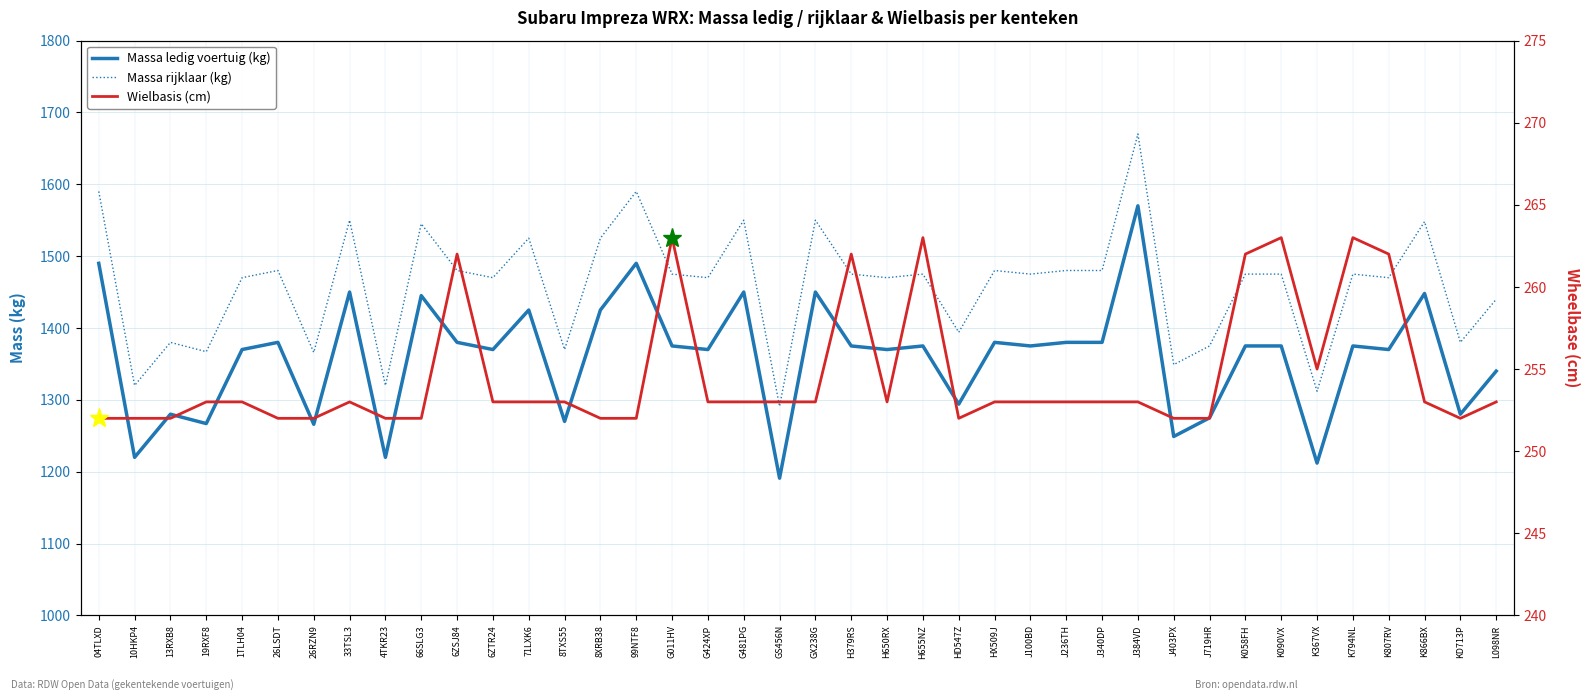

Reading left to right, list all the values displayed in this chart.

Massa ledig voertuig (kg): 04TLXD=1490	10HKP4=1220	13RXB8=1280	19RXF8=1267	1TLH04=1370	26LSDT=1380	26RZN9=1266	33TSL3=1450	4TKR23=1220	66SLG3=1445	6ZSJ84=1380	6ZTR24=1370	71LXK6=1425	8TXS55=1270	8XRB38=1425	99NTF8=1490	G011HV=1375	G424XP=1370	G481PG=1450	GS456N=1191	GX238G=1450	H379RS=1375	H650RX=1370	H655NZ=1375	HD547Z=1294	HX509J=1380	J100BD=1375	J236TH=1380	J340DP=1380	J384VD=1570	J403PX=1249	J719HR=1275	K058FH=1375	K090VX=1375	K367VX=1212	K794NL=1375	K807RV=1370	K866BX=1448	KD713P=1280	L098NR=1340
Massa rijklaar (kg): 04TLXD=1590	10HKP4=1320	13RXB8=1380	19RXF8=1367	1TLH04=1470	26LSDT=1480	26RZN9=1366	33TSL3=1550	4TKR23=1320	66SLG3=1545	6ZSJ84=1480	6ZTR24=1470	71LXK6=1525	8TXS55=1370	8XRB38=1525	99NTF8=1590	G011HV=1475	G424XP=1470	G481PG=1550	GS456N=1291	GX238G=1550	H379RS=1475	H650RX=1470	H655NZ=1475	HD547Z=1394	HX509J=1480	J100BD=1475	J236TH=1480	J340DP=1480	J384VD=1670	J403PX=1349	J719HR=1375	K058FH=1475	K090VX=1475	K367VX=1312	K794NL=1475	K807RV=1470	K866BX=1548	KD713P=1380	L098NR=1440
Wielbasis (cm): 04TLXD=252	10HKP4=252	13RXB8=252	19RXF8=253	1TLH04=253	26LSDT=252	26RZN9=252	33TSL3=253	4TKR23=252	66SLG3=252	6ZSJ84=262	6ZTR24=253	71LXK6=253	8TXS55=253	8XRB38=252	99NTF8=252	G011HV=263	G424XP=253	G481PG=253	GS456N=253	GX238G=253	H379RS=262	H650RX=253	H655NZ=263	HD547Z=252	HX509J=253	J100BD=253	J236TH=253	J340DP=253	J384VD=253	J403PX=252	J719HR=252	K058FH=262	K090VX=263	K367VX=255	K794NL=263	K807RV=262	K866BX=253	KD713P=252	L098NR=253